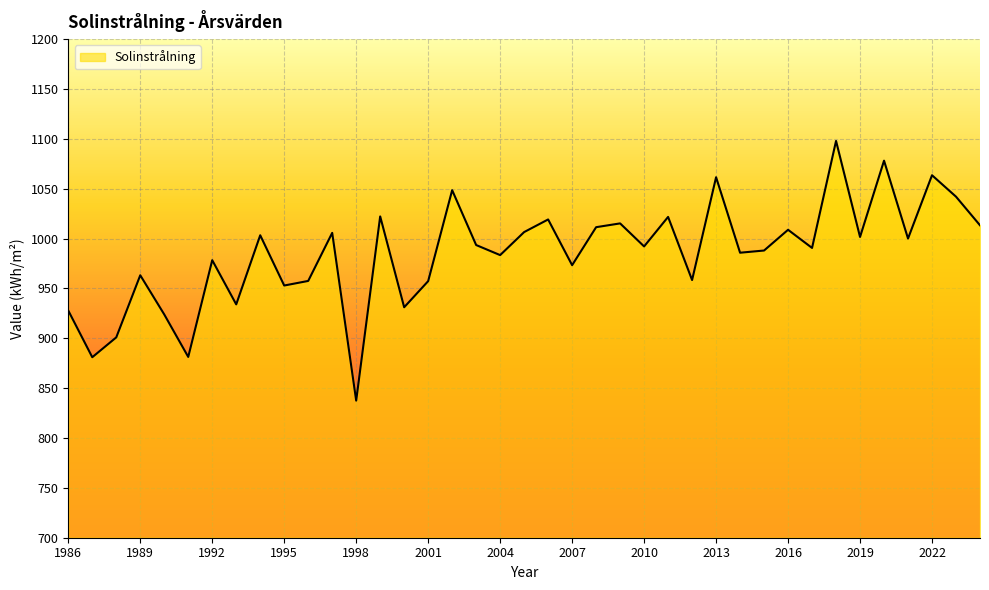

What is the difference between the maximum and minimum values?

260.4